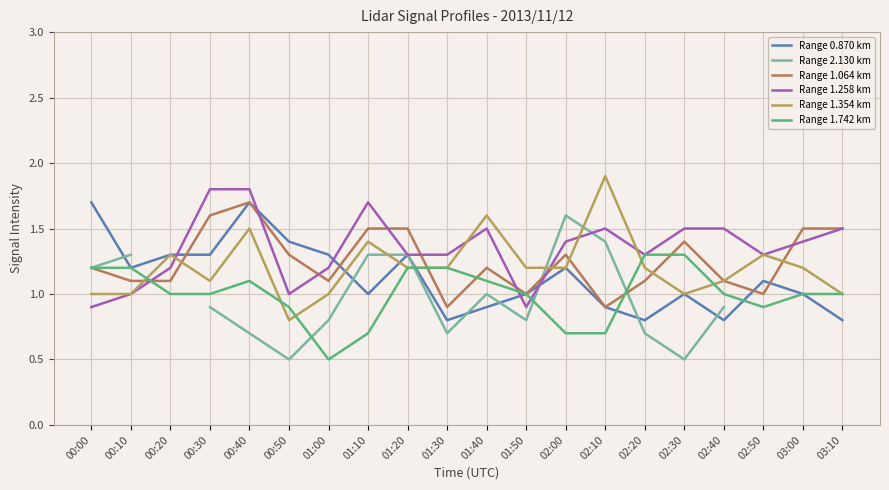

How many data points in Range 2.130 km are above 1?

6